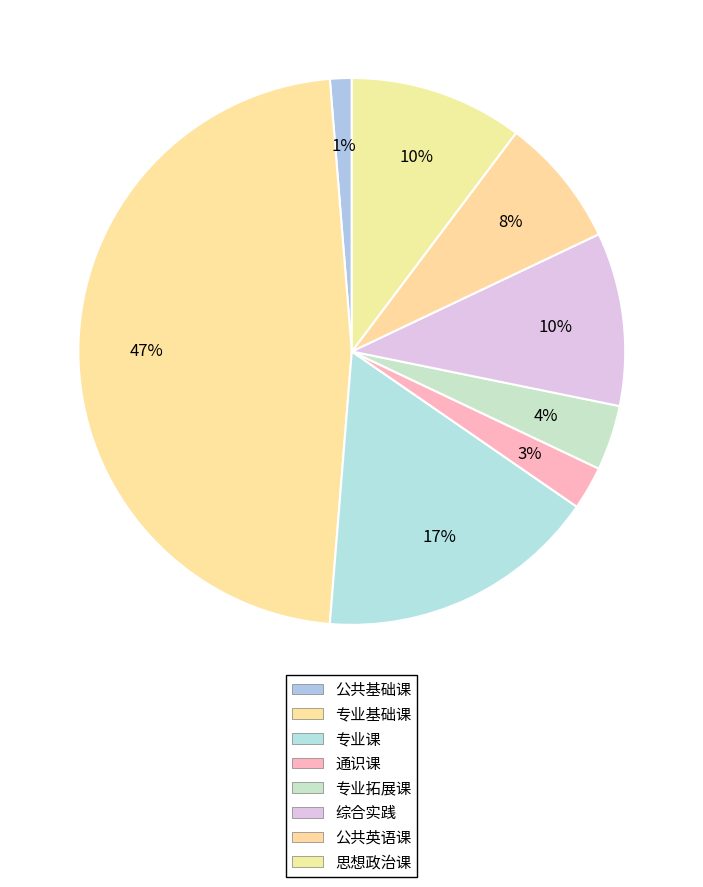

Is it true that 公共基础课 is 11% of the pie?

False